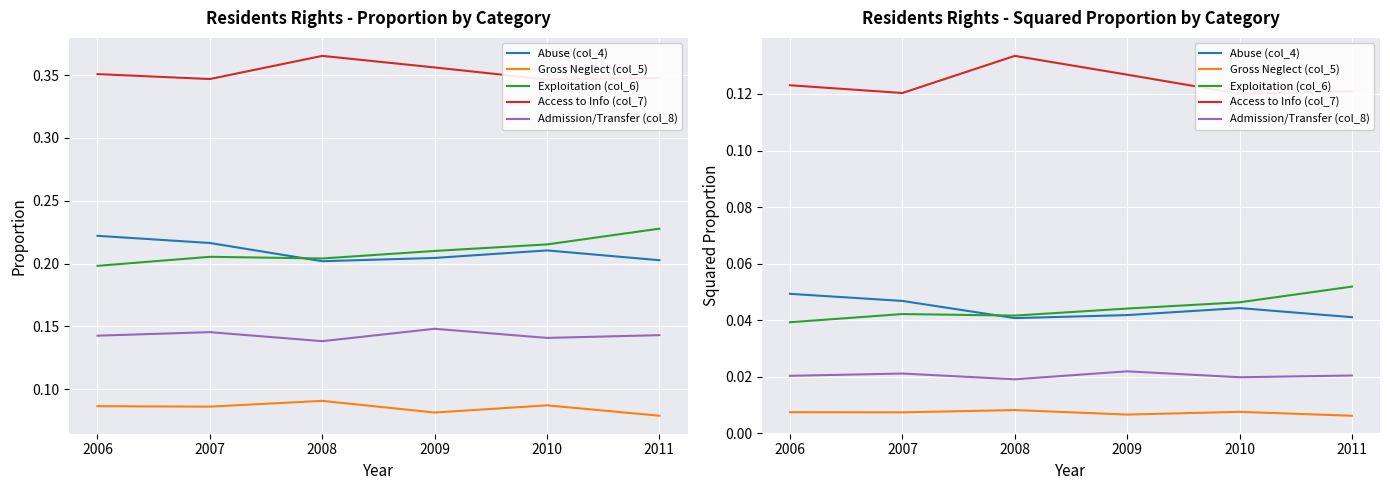

Is this an area chart (filled region under the line)?

No